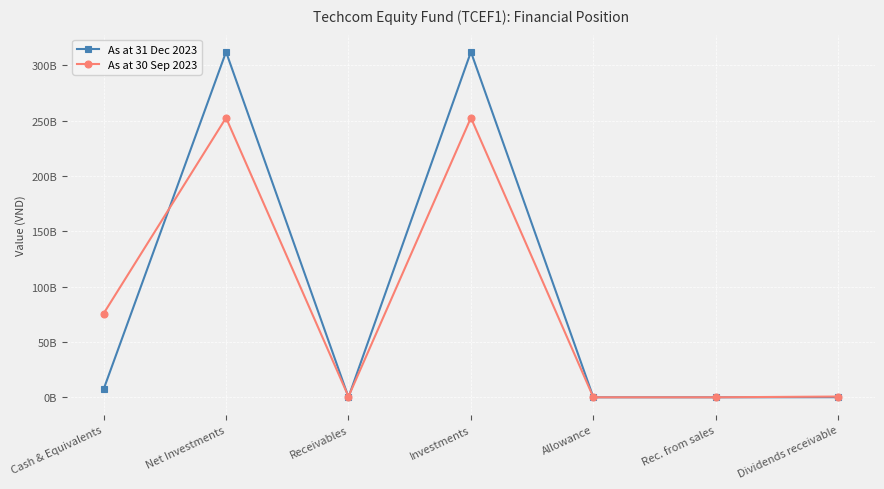

What is the difference between the As at 31 Dec 2023 values at Allowance and Dividends receivable?

98600000